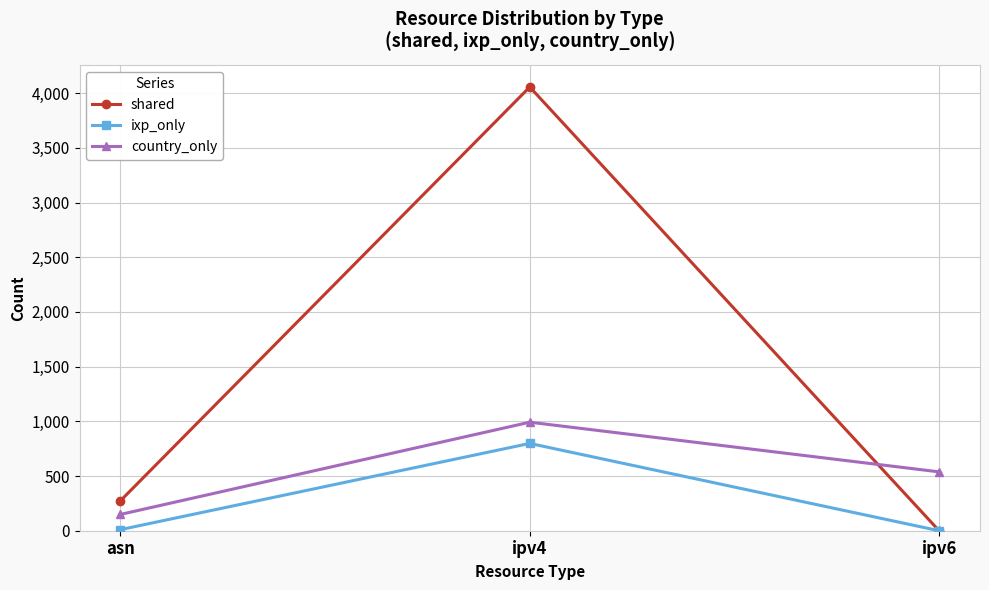

What is the value of the ixp_only point at the 1st from the left?

10